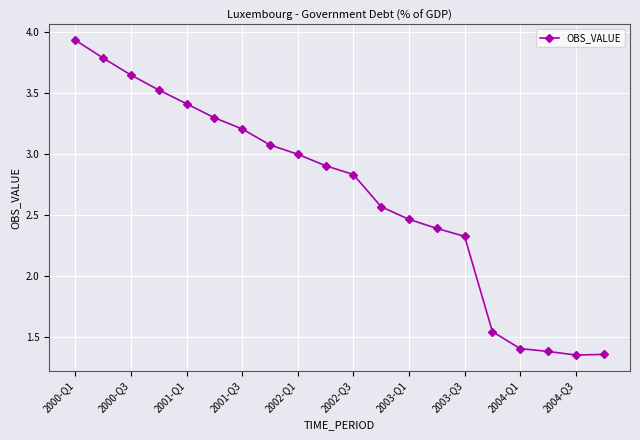

Count the number of data series in this chart.

1